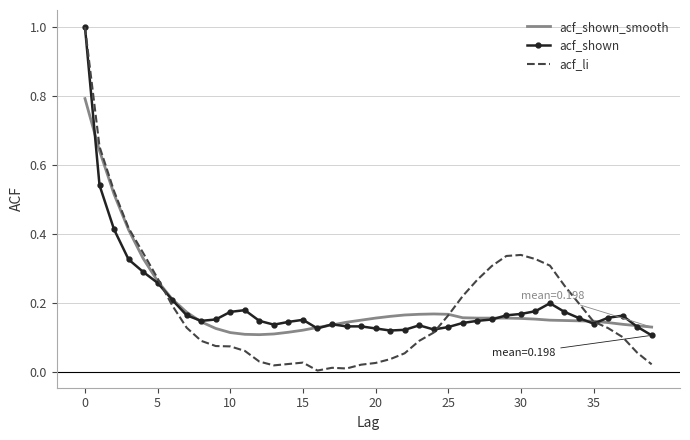

Which series has the widest spread of values?

acf_li